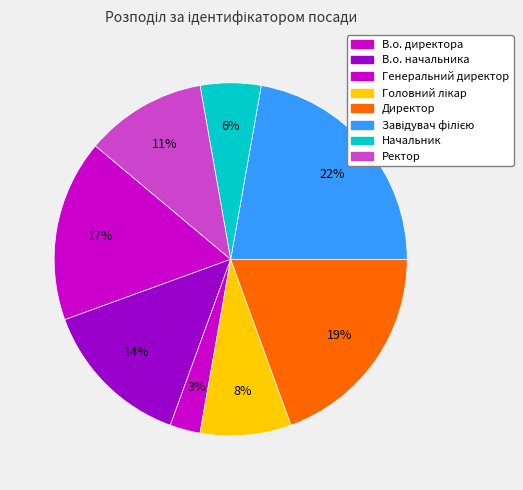

Count the number of slices in the pie.

8